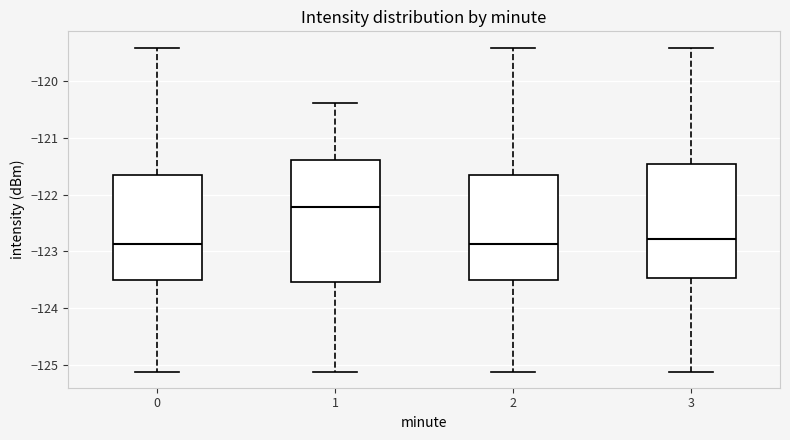

Reading left to right, read every box against the y-axis: the position of its median line, the range the box covers, and the ends of its whiskers. The values are not printed on the chart, so give them approximately, as read against the axis.

0: median -122.9, box -123.5 to -121.7, whiskers -125.1 to -119.4
1: median -122.2, box -123.5 to -121.4, whiskers -125.1 to -120.4
2: median -122.9, box -123.5 to -121.7, whiskers -125.1 to -119.4
3: median -122.8, box -123.5 to -121.5, whiskers -125.1 to -119.4